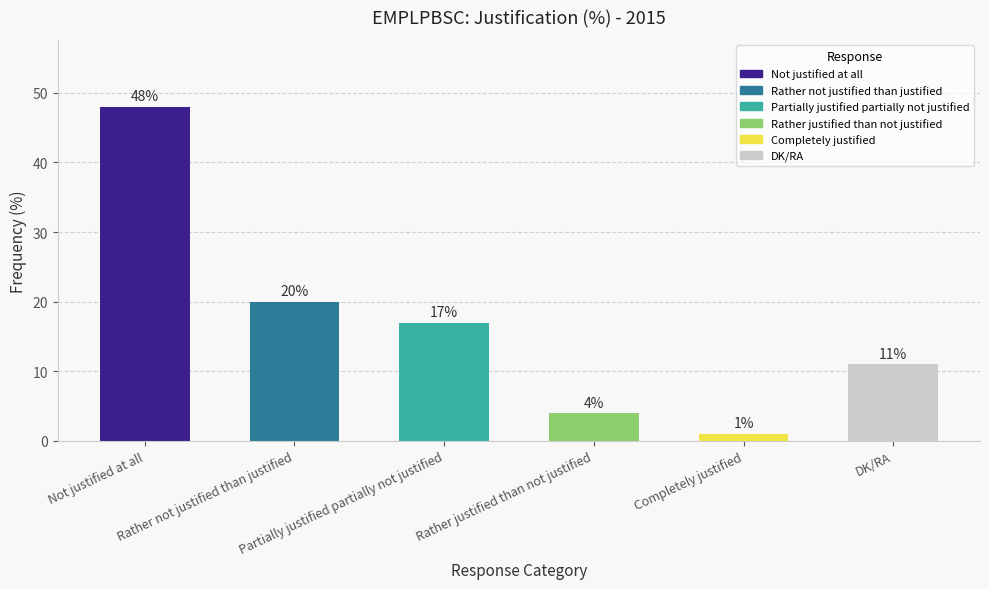

Reading right to left, list all the values displayed in this chart.

DK/RA=11	Completely justified=1	Rather justified than not justified=4	Partially justified partially not justified=17	Rather not justified than justified=20	Not justified at all=48